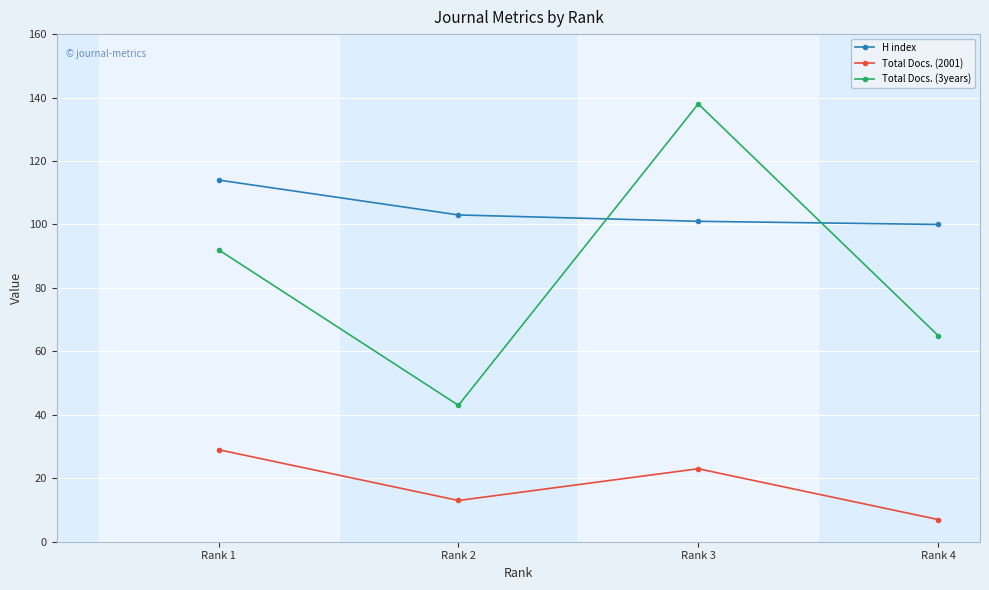

Reading left to right, list all the values displayed in this chart.

H index: Rank 1=114	Rank 2=103	Rank 3=101	Rank 4=100
Total Docs. (2001): Rank 1=29	Rank 2=13	Rank 3=23	Rank 4=7
Total Docs. (3years): Rank 1=92	Rank 2=43	Rank 3=138	Rank 4=65